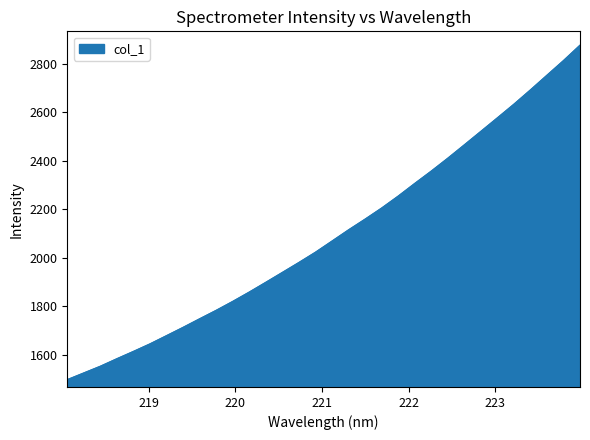

What is the maximum value shown in the chart?

2876.1